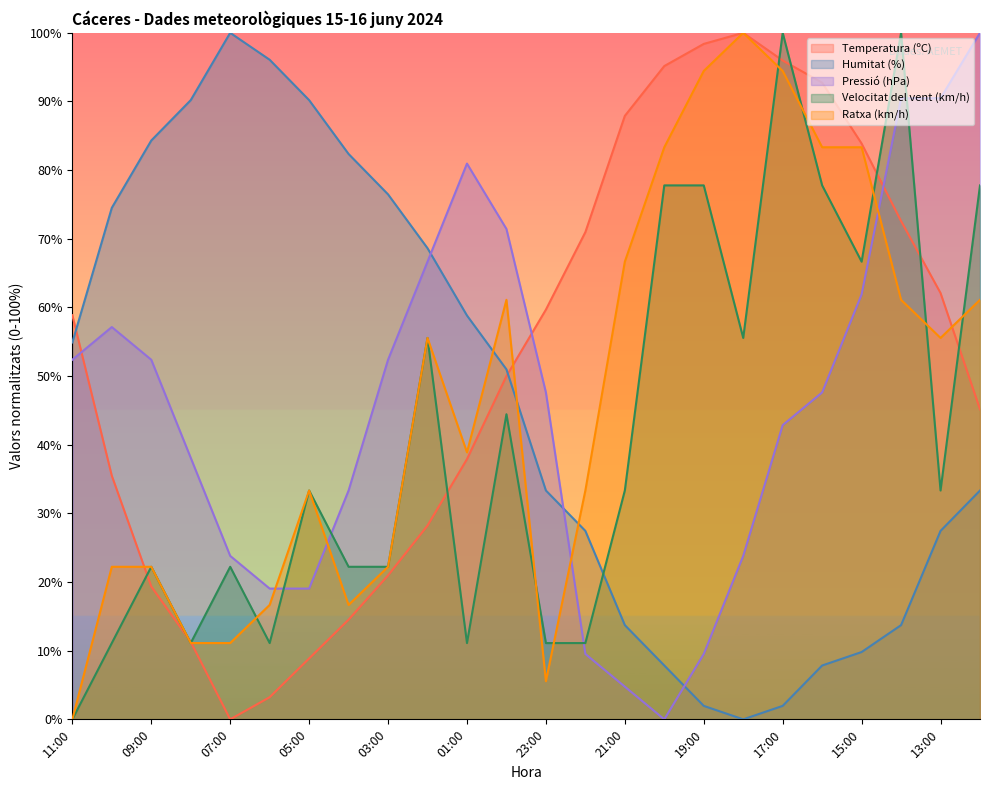

How many times do Velocitat del vent (km/h) and Ratxa (km/h) cross each other?

8